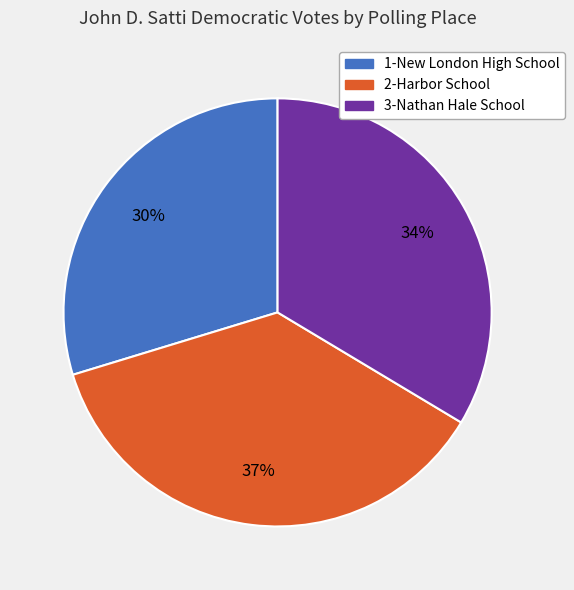

Combined, do 3-Nathan Hale School and 1-New London High School account for over 50%?

Yes